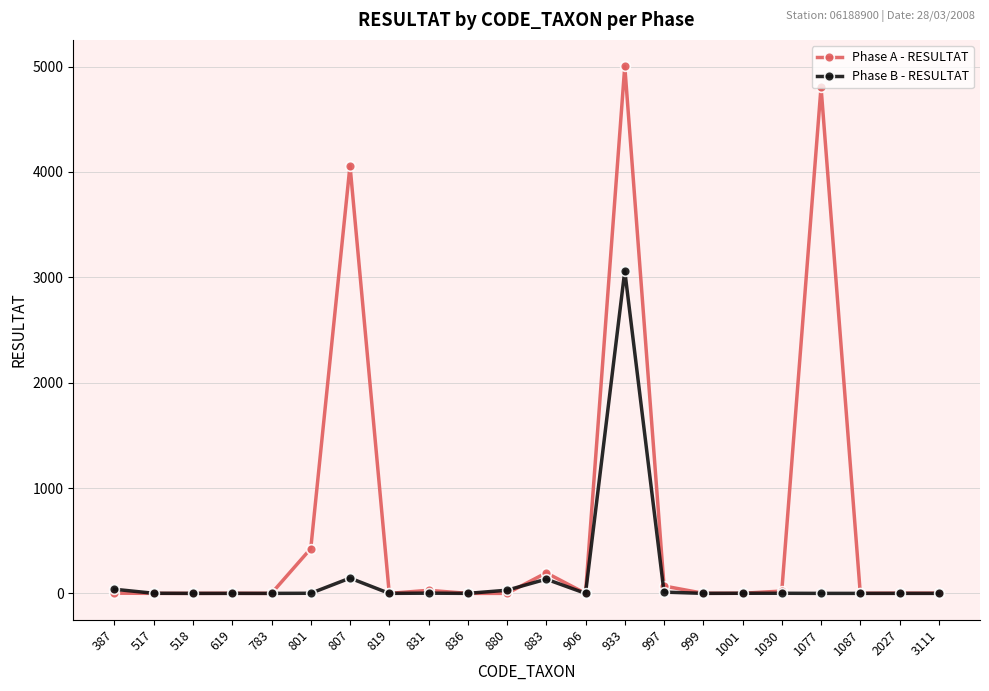

Does the chart display data point markers on the line(s)?

Yes